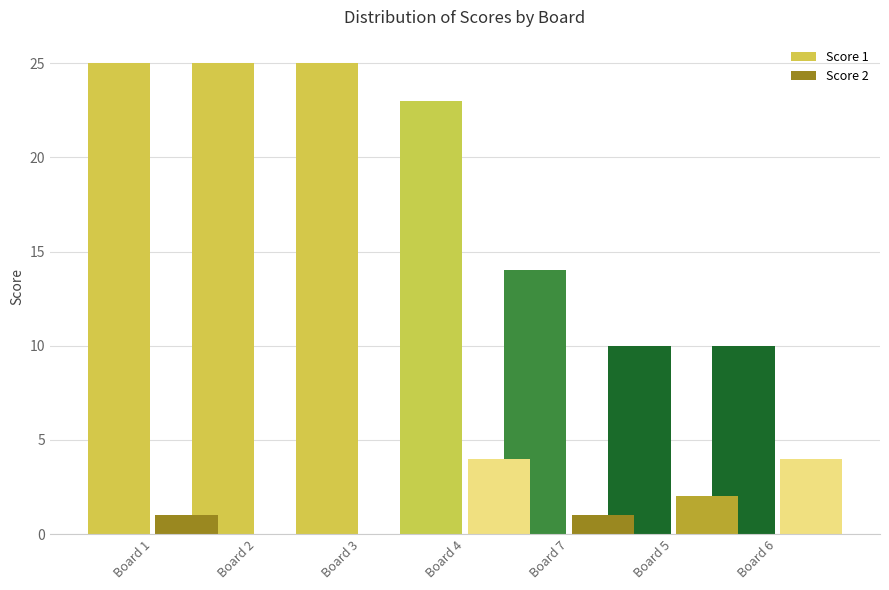

What value does the Score 2 series have at Board 5?

2